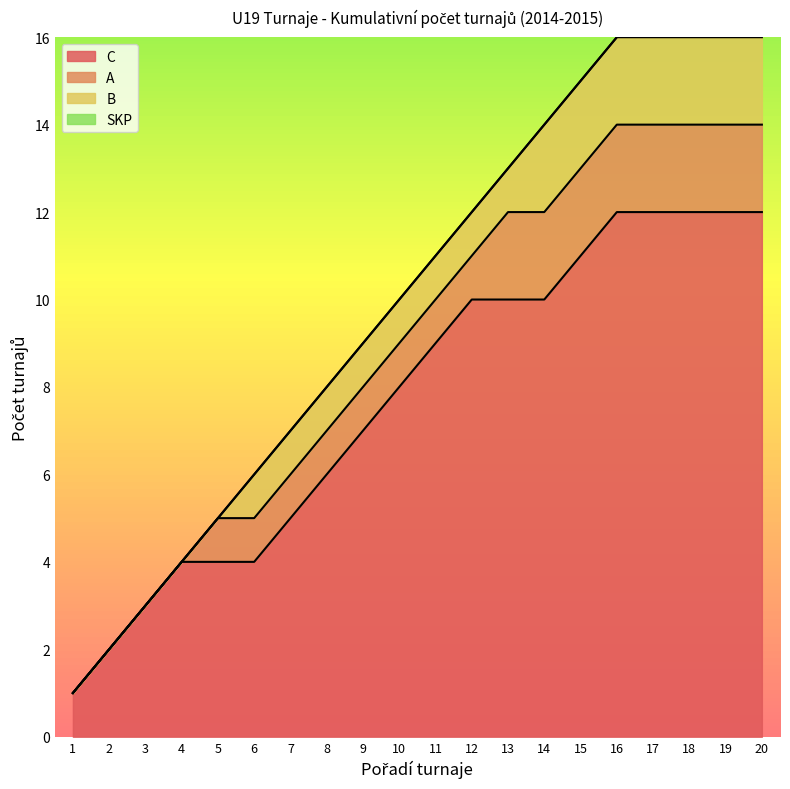

What is the highest value of the C series?

12